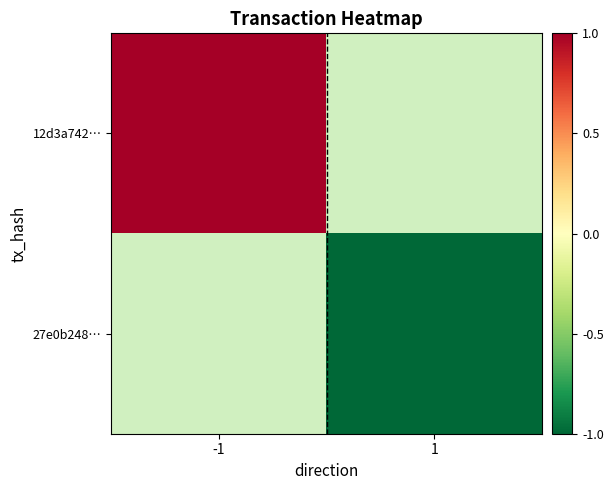

Which category has the highest value in the 12d3a742… series?

-1